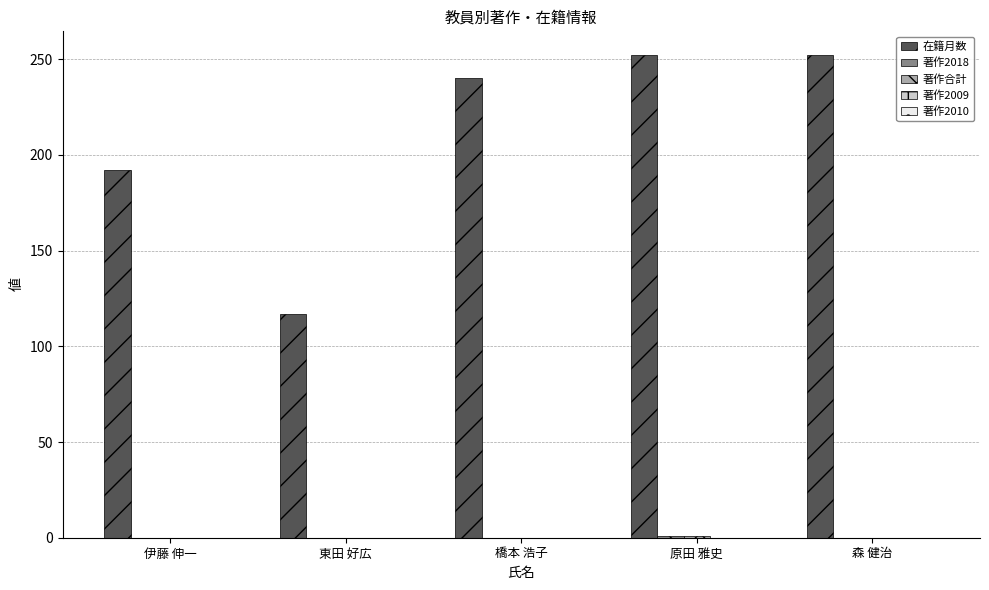

What is the greatest value displayed?

252